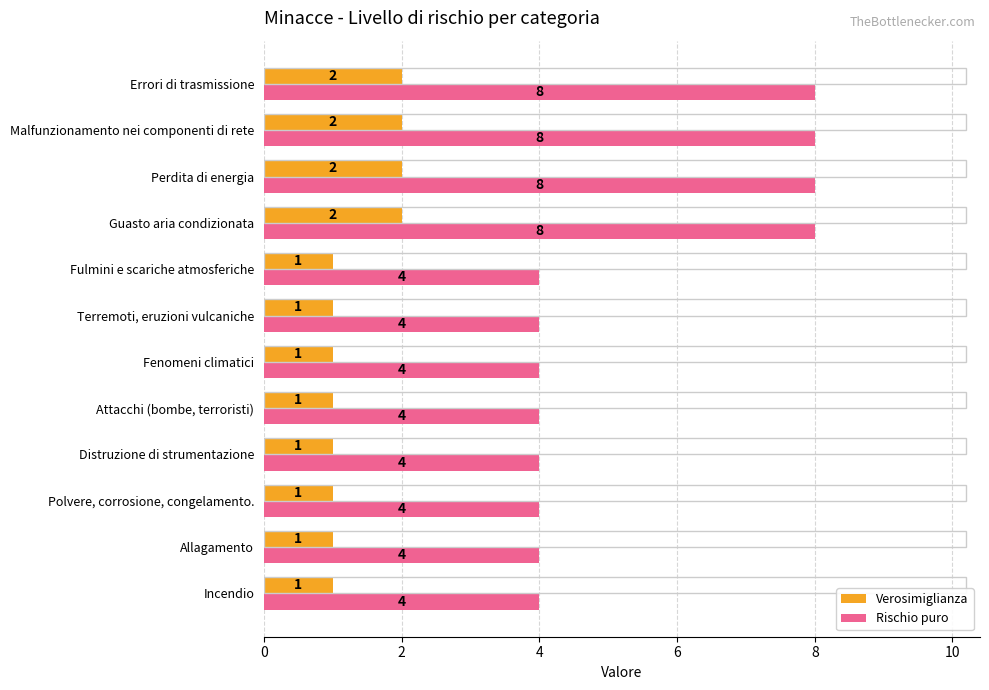

Which series has the widest spread of values?

Rischio puro